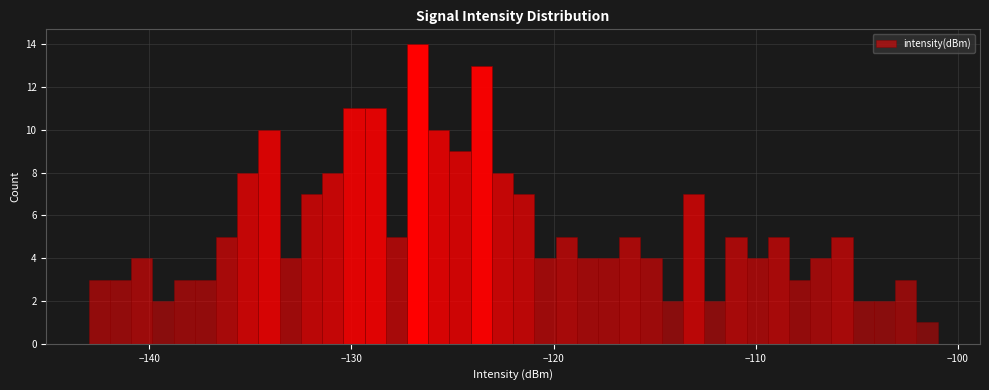

Around what value on the x-axis is the tallest bar? Give the approximate position of its centre, as read against the axis.

-127